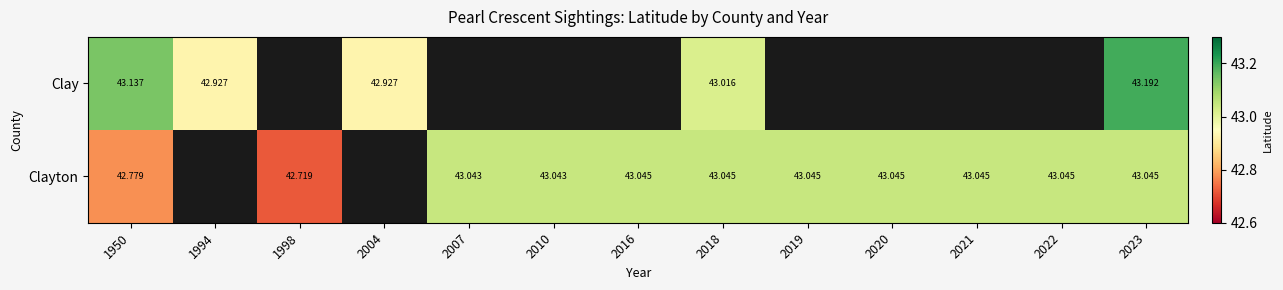

What is the total value across all series at 2020?

43.0